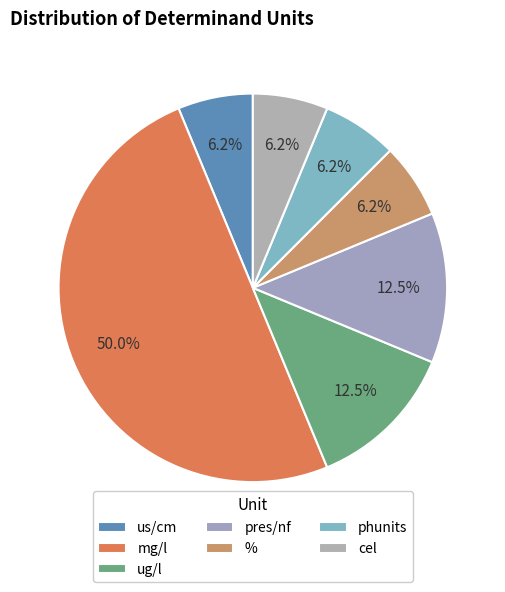

What is the change in value from mg/l to ug/l?

-6